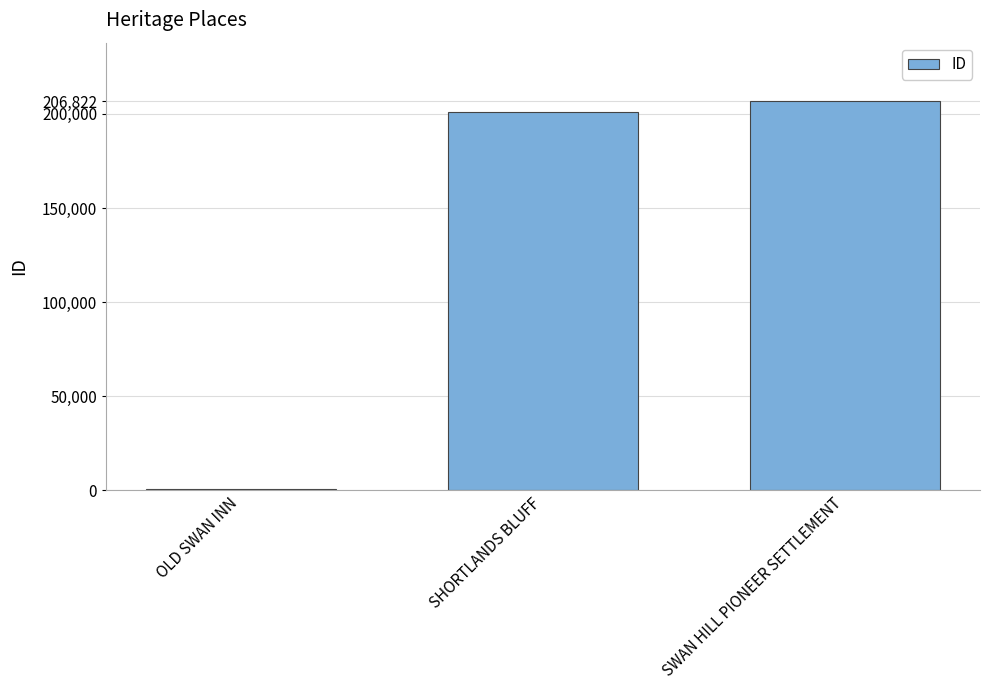

Where is the data nearest to the value 103666?

SHORTLANDS BLUFF